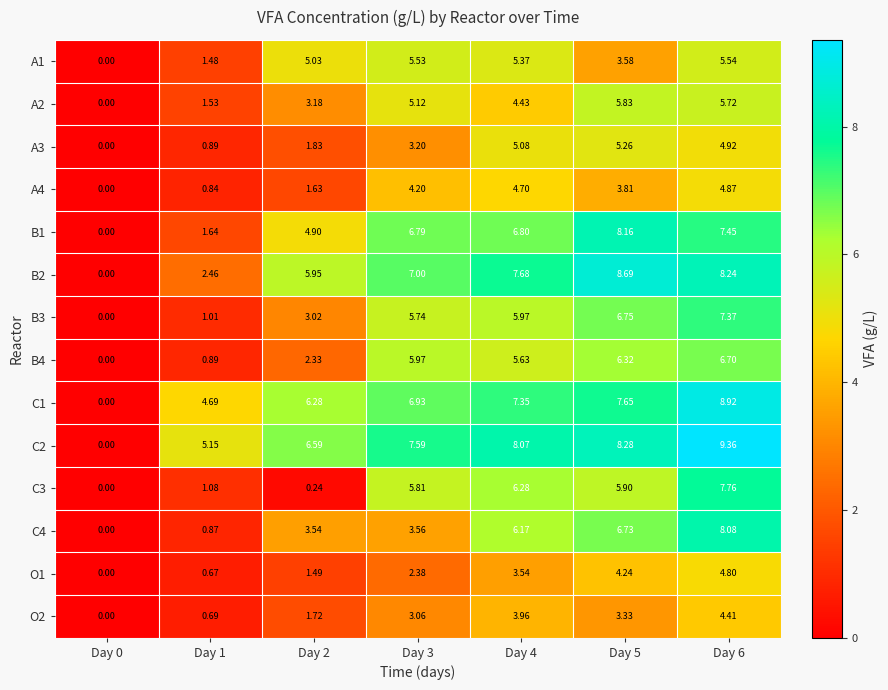

What is the greatest value displayed?

9.4